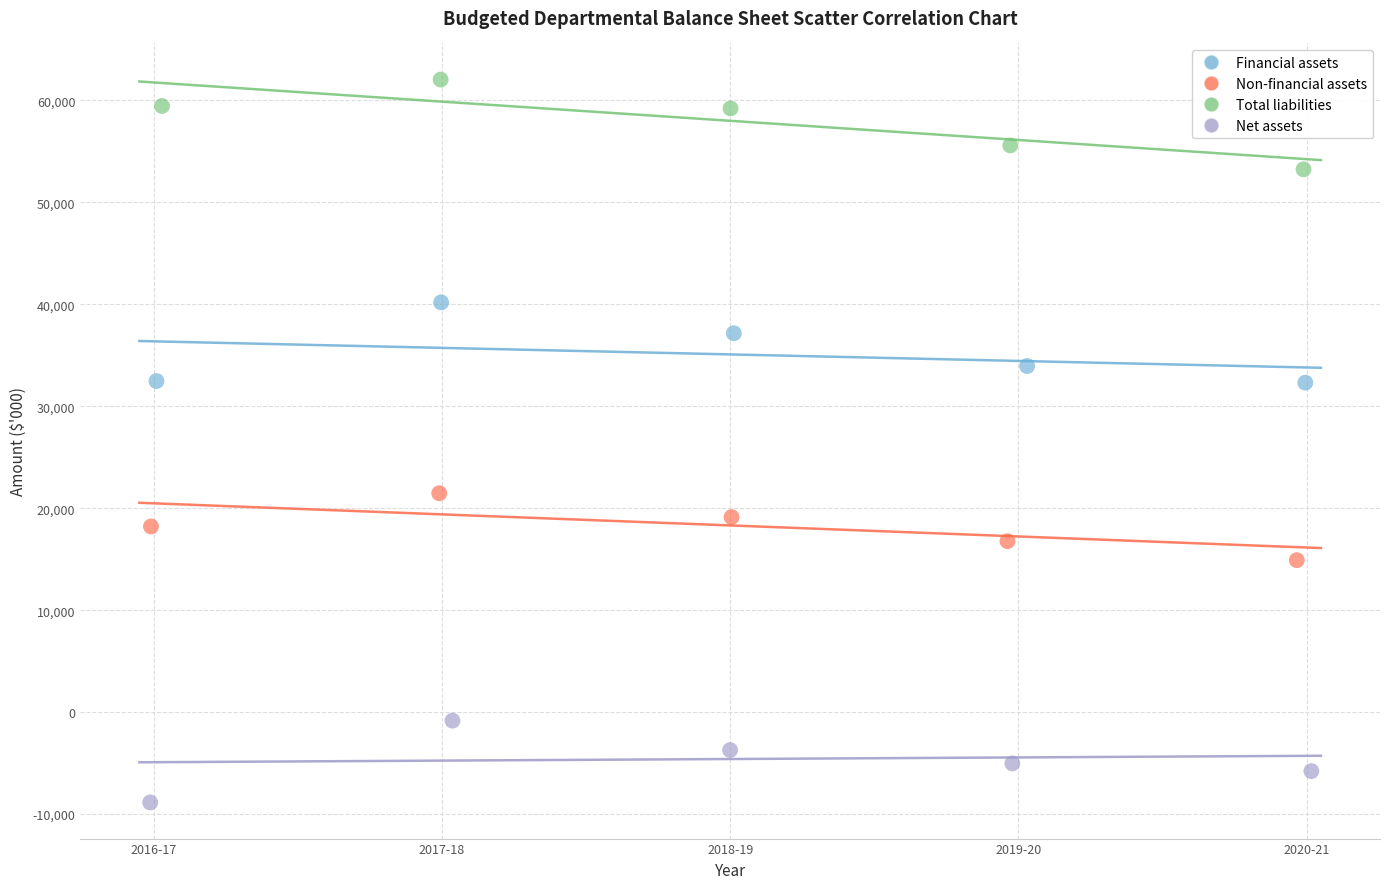

What are all the series names shown in the legend?

Financial assets, Non-financial assets, Total liabilities, Net assets